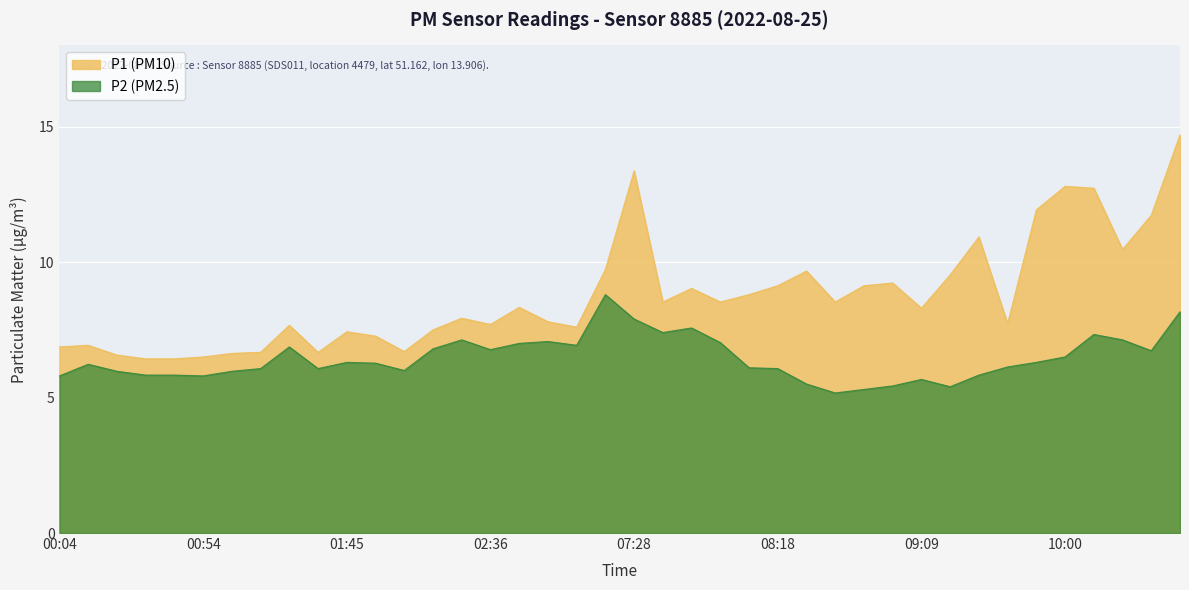

At how many categories does at least one series exceed 9?

15